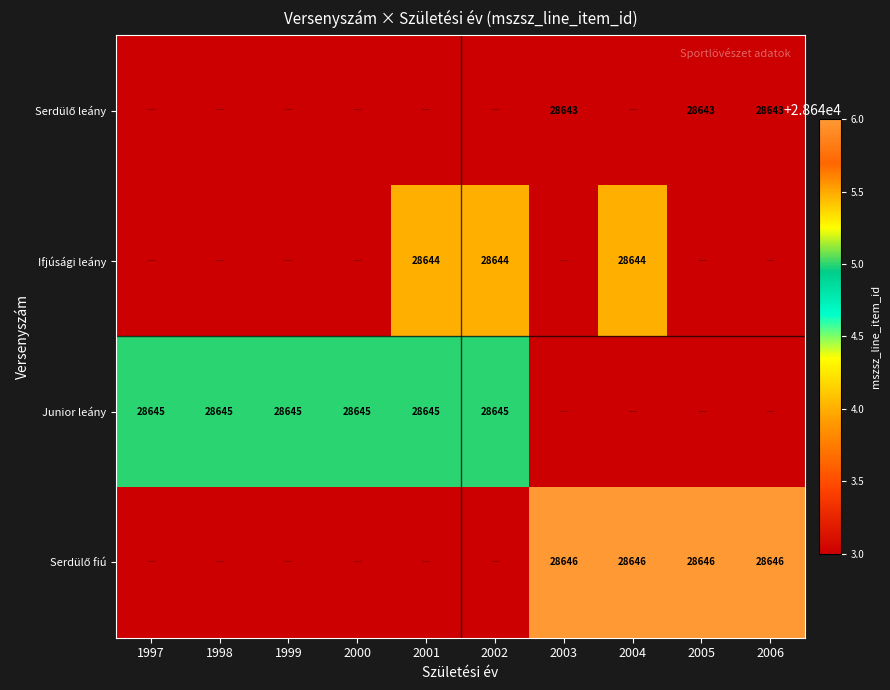

The Junior leány series shows 28645 at 2000. True or false?

True